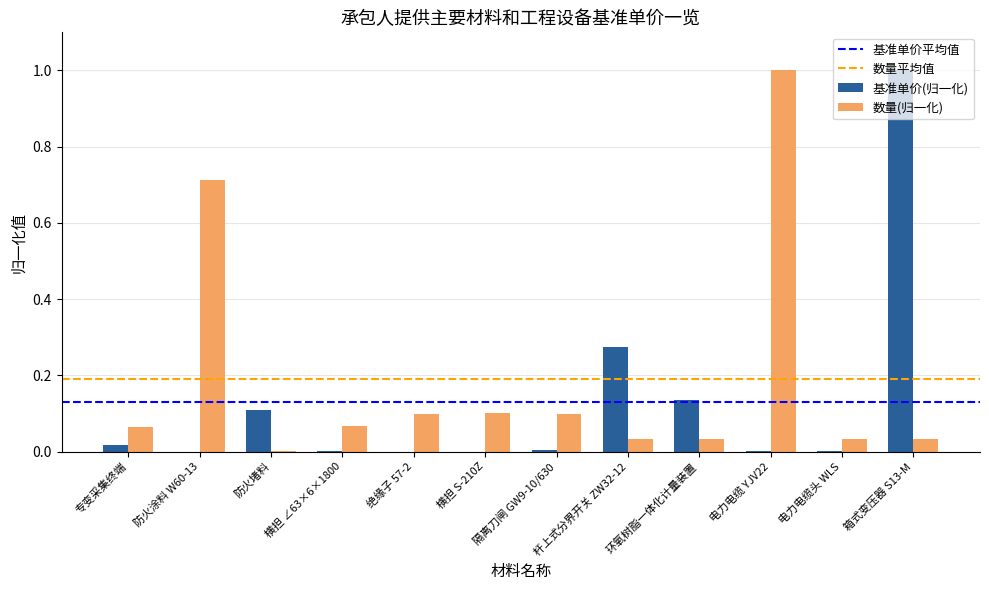

The value of 基准单价(归一化) at 防火堵料 is 0.1. True or false?

True